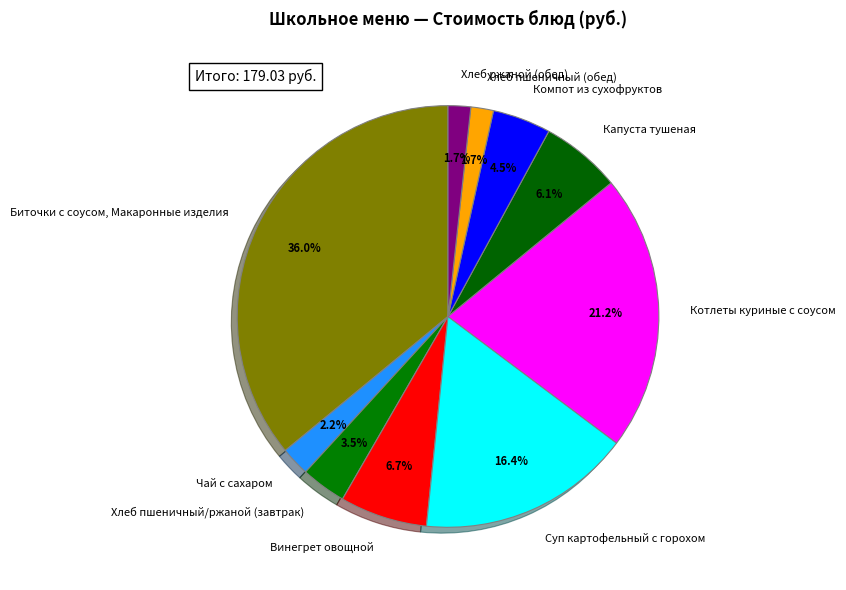

How much of the chart is everything except Капуста тушеная?

93.9%